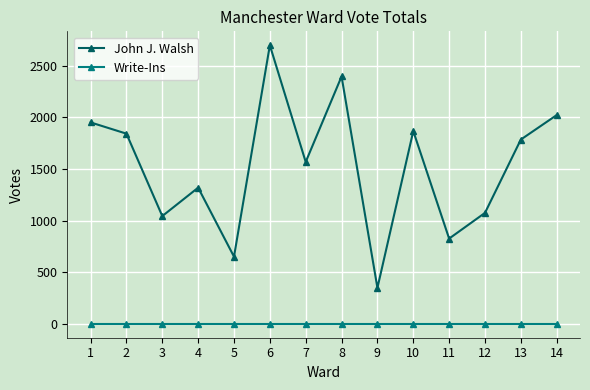

Which series has the widest spread of values?

John J. Walsh